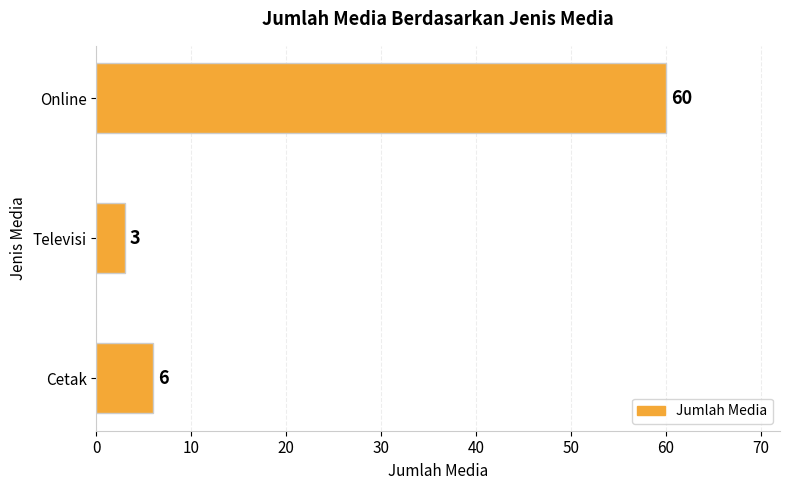

What is the difference between the maximum and minimum values?

57